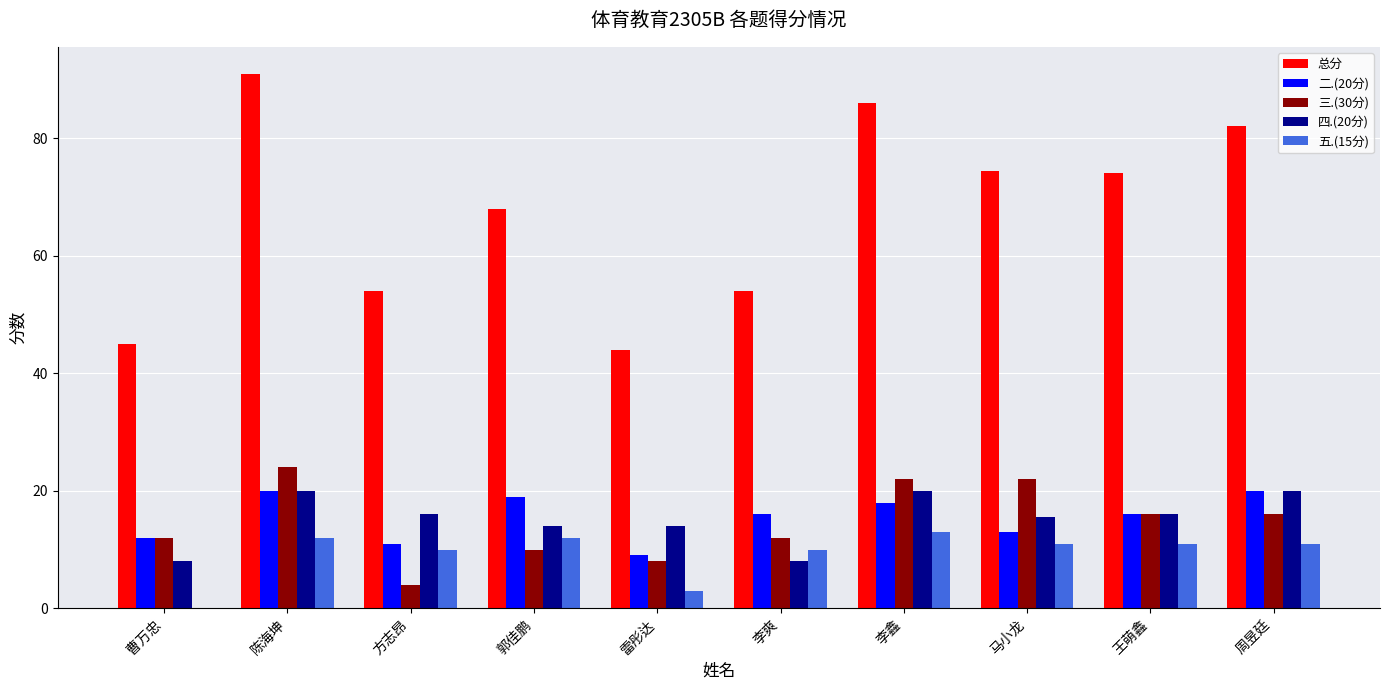

Reading left to right, what are all the values shown in this chart?

总分: 曹万忠=45.0	陈海坤=91.0	方志昂=54.0	郭佳鹏=68.0	雷彤达=44.0	李爽=54.0	李鑫=86.0	马小龙=74.5	王萌鑫=74.0	周昱廷=82.0
二.(20分): 曹万忠=12.0	陈海坤=20.0	方志昂=11.0	郭佳鹏=19.0	雷彤达=9.0	李爽=16.0	李鑫=18.0	马小龙=13.0	王萌鑫=16.0	周昱廷=20.0
三.(30分): 曹万忠=12.0	陈海坤=24.0	方志昂=4.0	郭佳鹏=10.0	雷彤达=8.0	李爽=12.0	李鑫=22.0	马小龙=22.0	王萌鑫=16.0	周昱廷=16.0
四.(20分): 曹万忠=8.0	陈海坤=20.0	方志昂=16.0	郭佳鹏=14.0	雷彤达=14.0	李爽=8.0	李鑫=20.0	马小龙=15.5	王萌鑫=16.0	周昱廷=20.0
五.(15分): 曹万忠=0.0	陈海坤=12.0	方志昂=10.0	郭佳鹏=12.0	雷彤达=3.0	李爽=10.0	李鑫=13.0	马小龙=11.0	王萌鑫=11.0	周昱廷=11.0